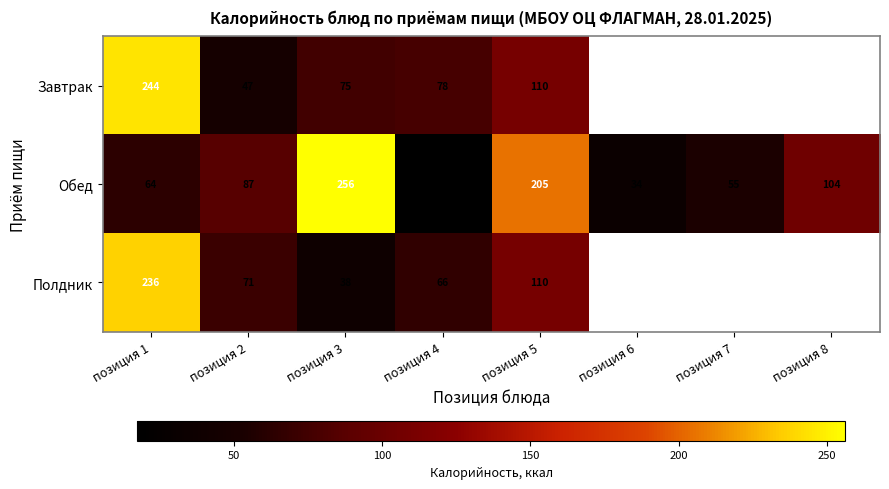

What is the highest value of the Обед series?

256